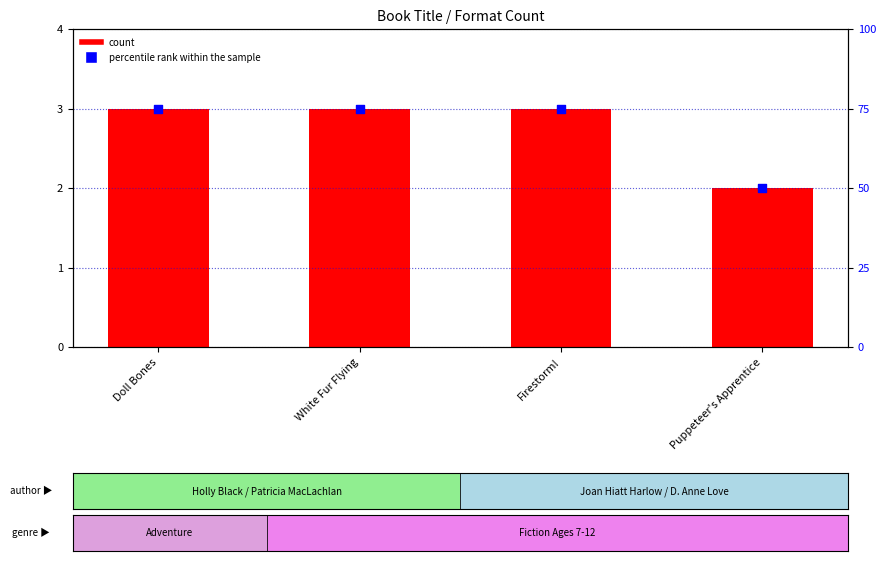

At how many categories does at least one series exceed 44?

4